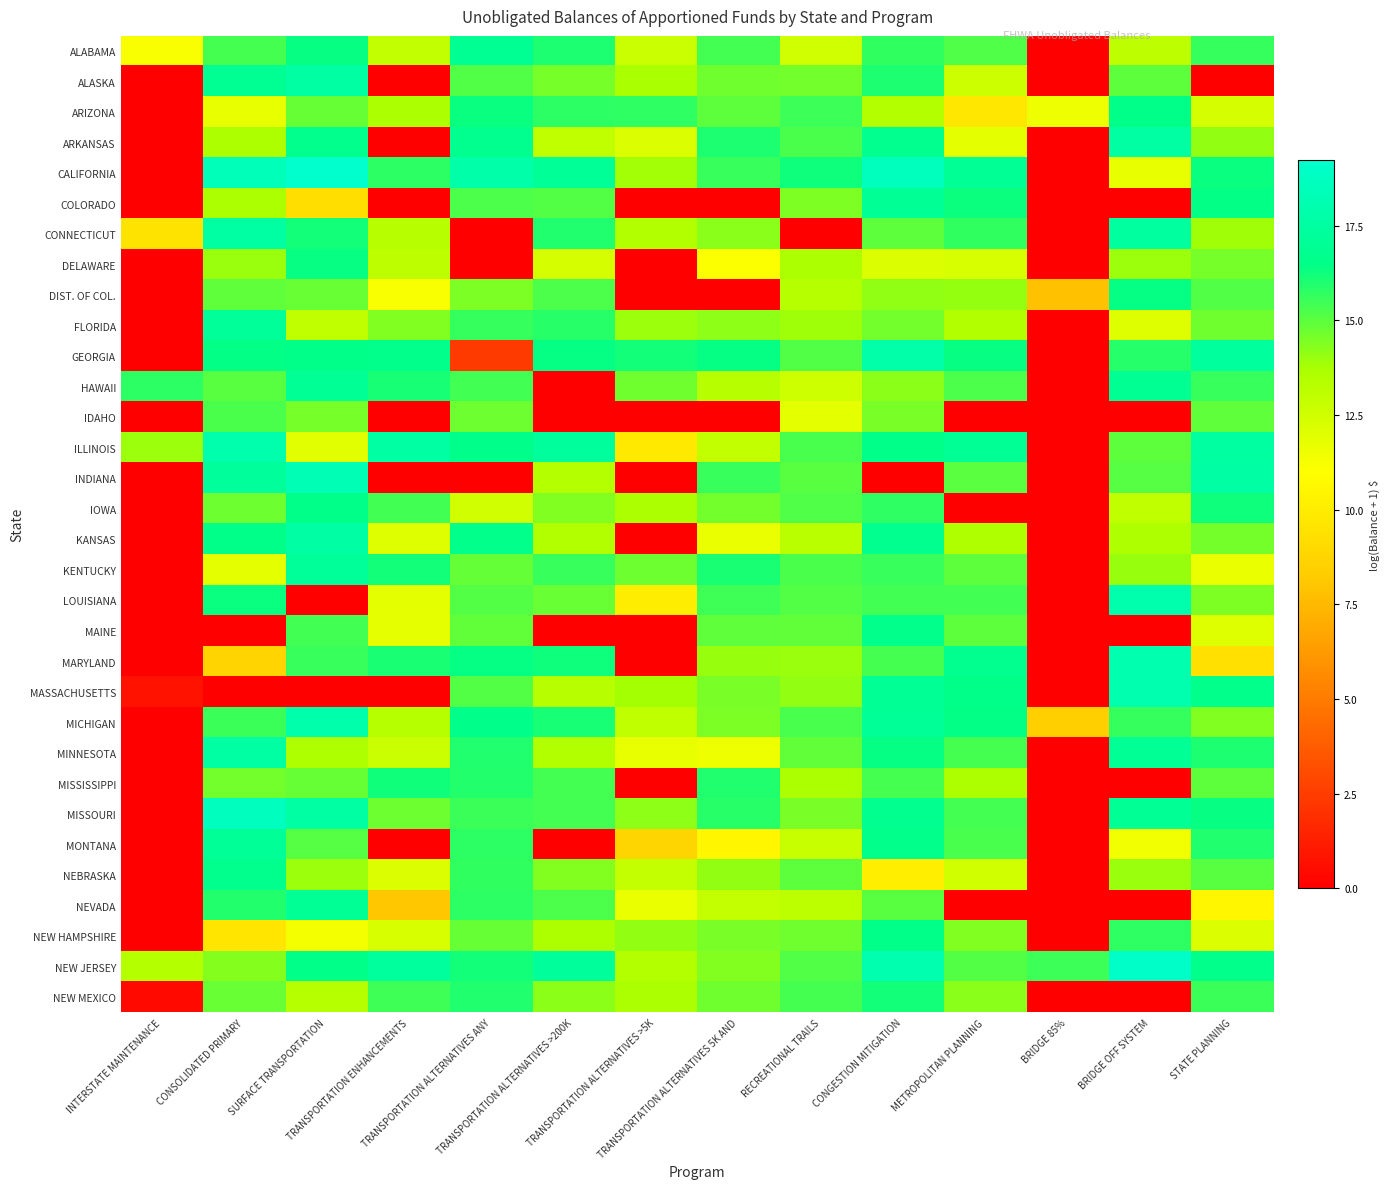

Between CONSOLIDATED PRIMARY and TRANSPORTATION ALTERNATIVES >200K, which is larger?

TRANSPORTATION ALTERNATIVES >200K